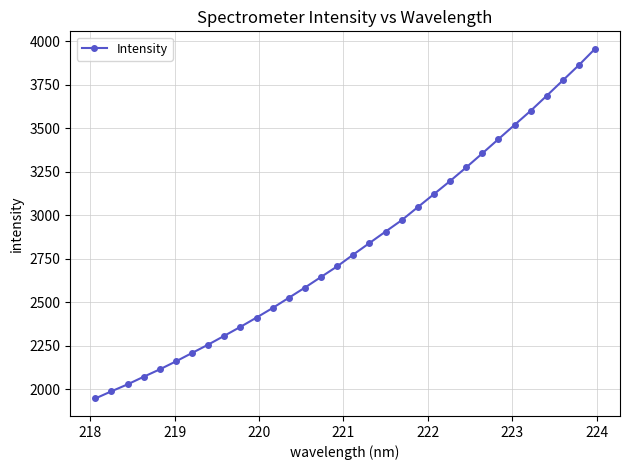

What is the value of the 13th point from the left?

2525.0